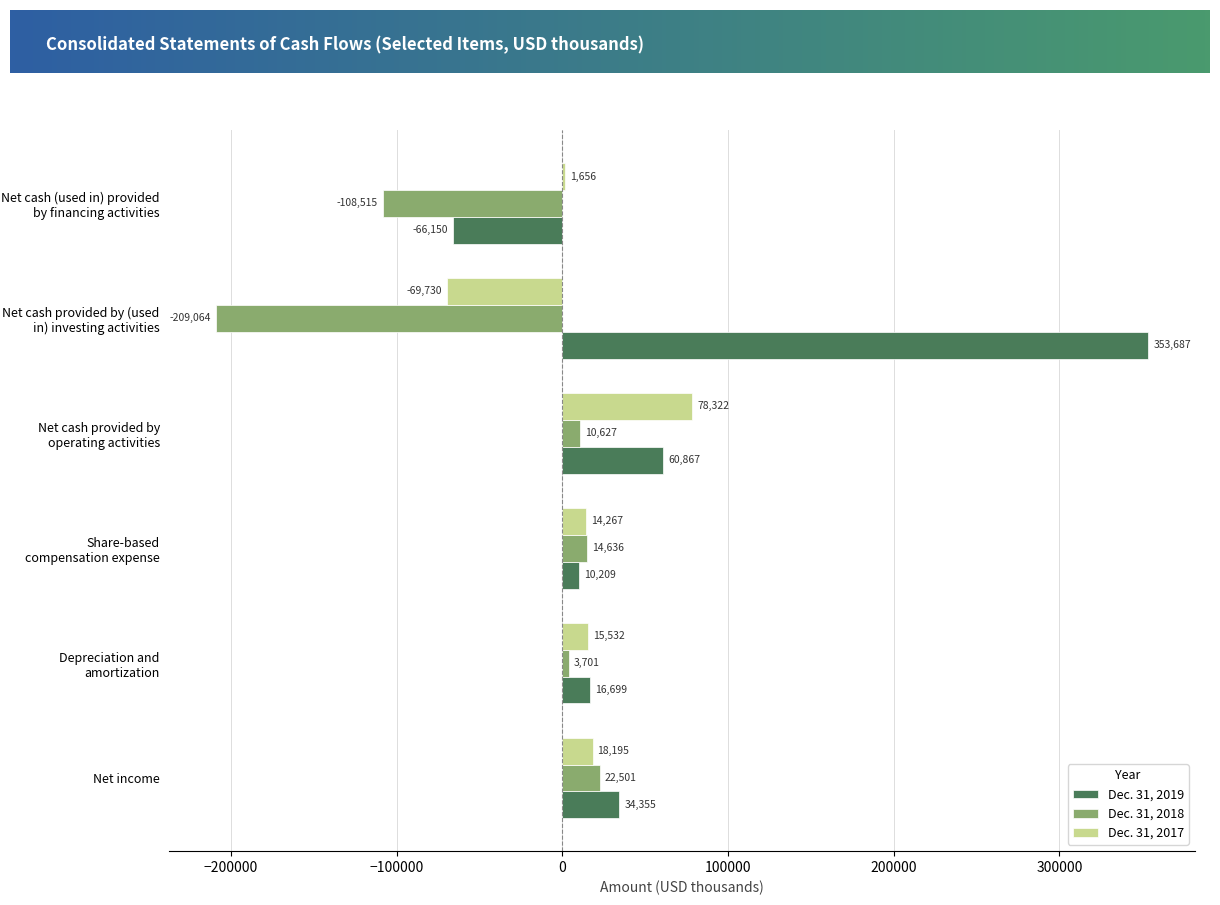

Which series has the widest spread of values?

Dec. 31, 2019